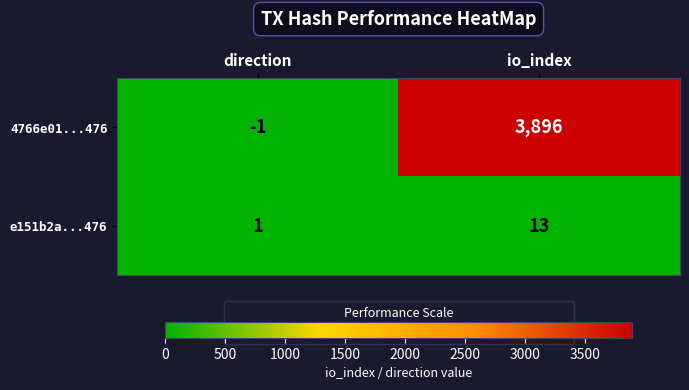

Rank the categories by e151b2a...476 value from lowest to highest.

direction, io_index